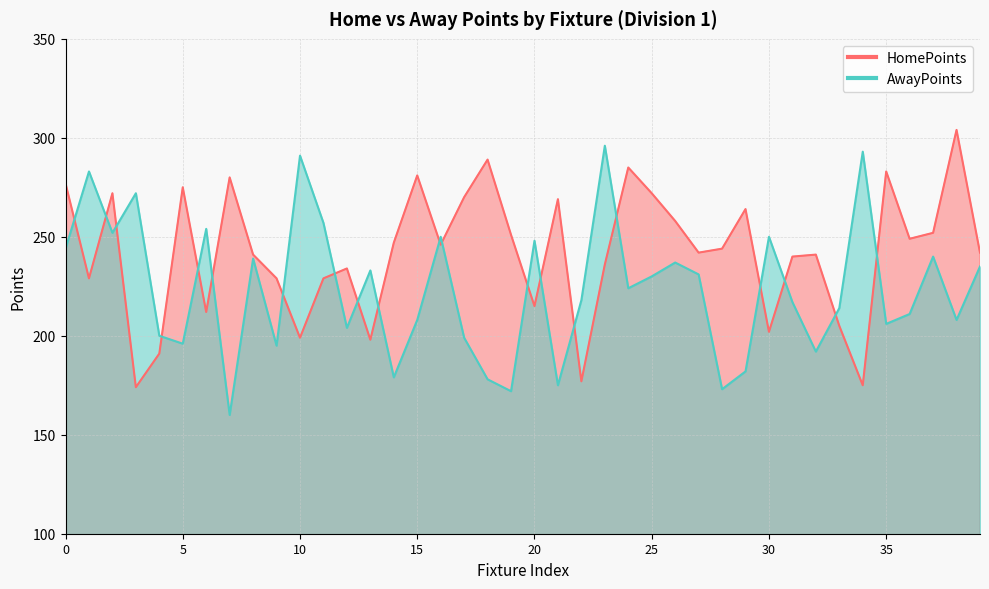

Which series has the largest total across all categories?

HomePoints